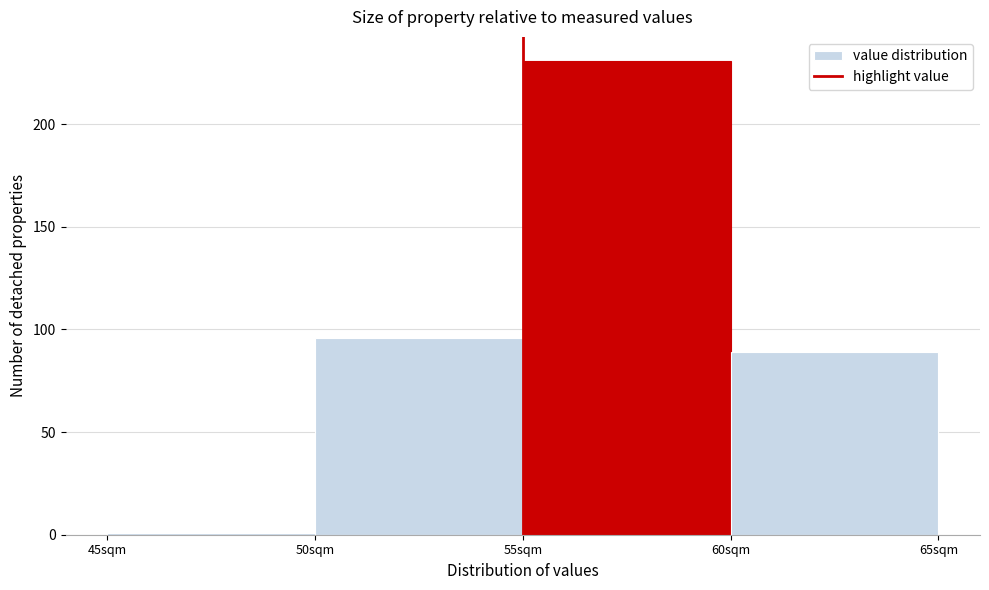

Reading left to right, transcribe this chart: for each bar, give the range it covers on the x-axis and its height. The values are not printed on the chart, so give them approximately, as read against the axis.

45 to 50: under 5
50 to 55: 95
55 to 60: 230
60 to 65: 90